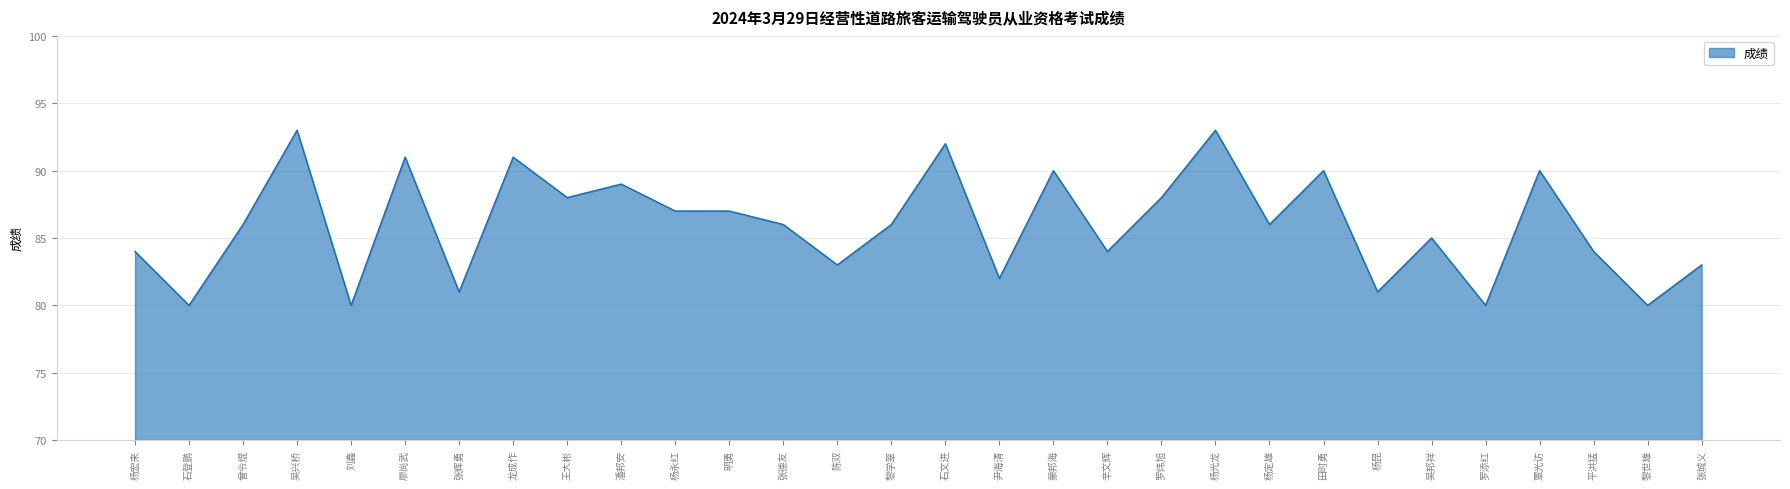

What is the approximate value at 张辉勇?

81